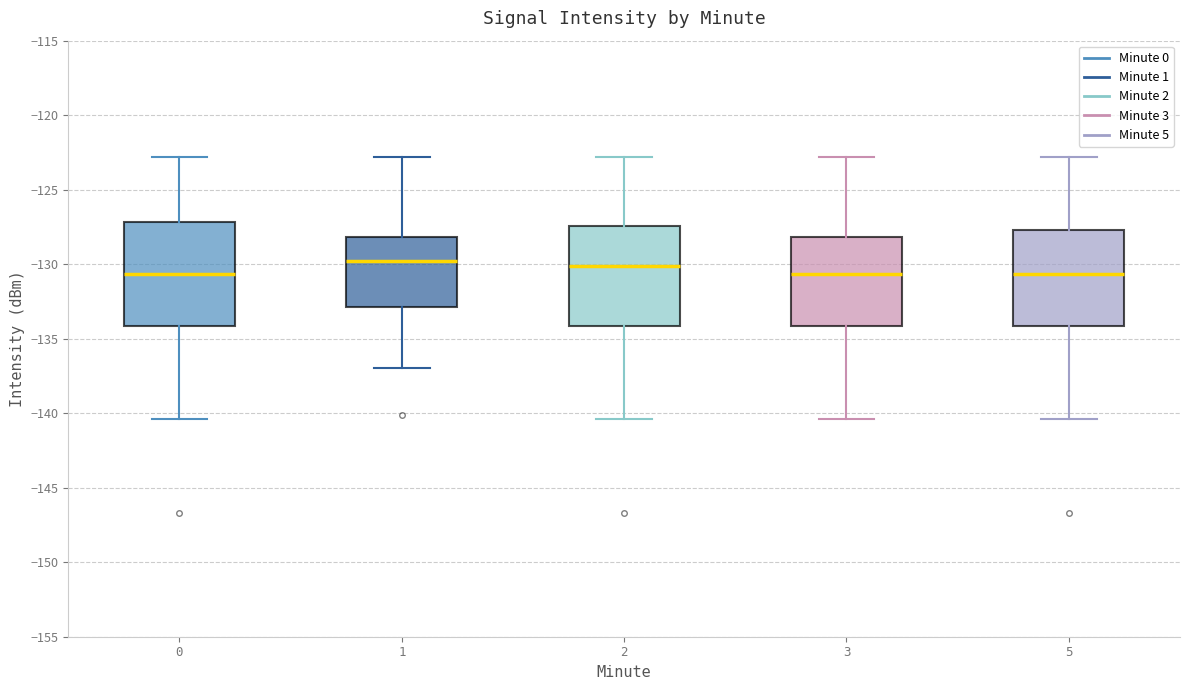

Reading left to right, read every box against the y-axis: the position of its median line, the range the box covers, and the ends of its whiskers. The values are not printed on the chart, so give them approximately, as read against the axis.

0: median -130.5, box -134.0 to -127.0, whiskers -140.5 to -123.0
1: median -130.0, box -133.0 to -128.0, whiskers -137.0 to -123.0
2: median -130.0, box -134.0 to -127.5, whiskers -140.5 to -123.0
3: median -130.5, box -134.0 to -128.0, whiskers -140.5 to -123.0
5: median -130.5, box -134.0 to -127.5, whiskers -140.5 to -123.0